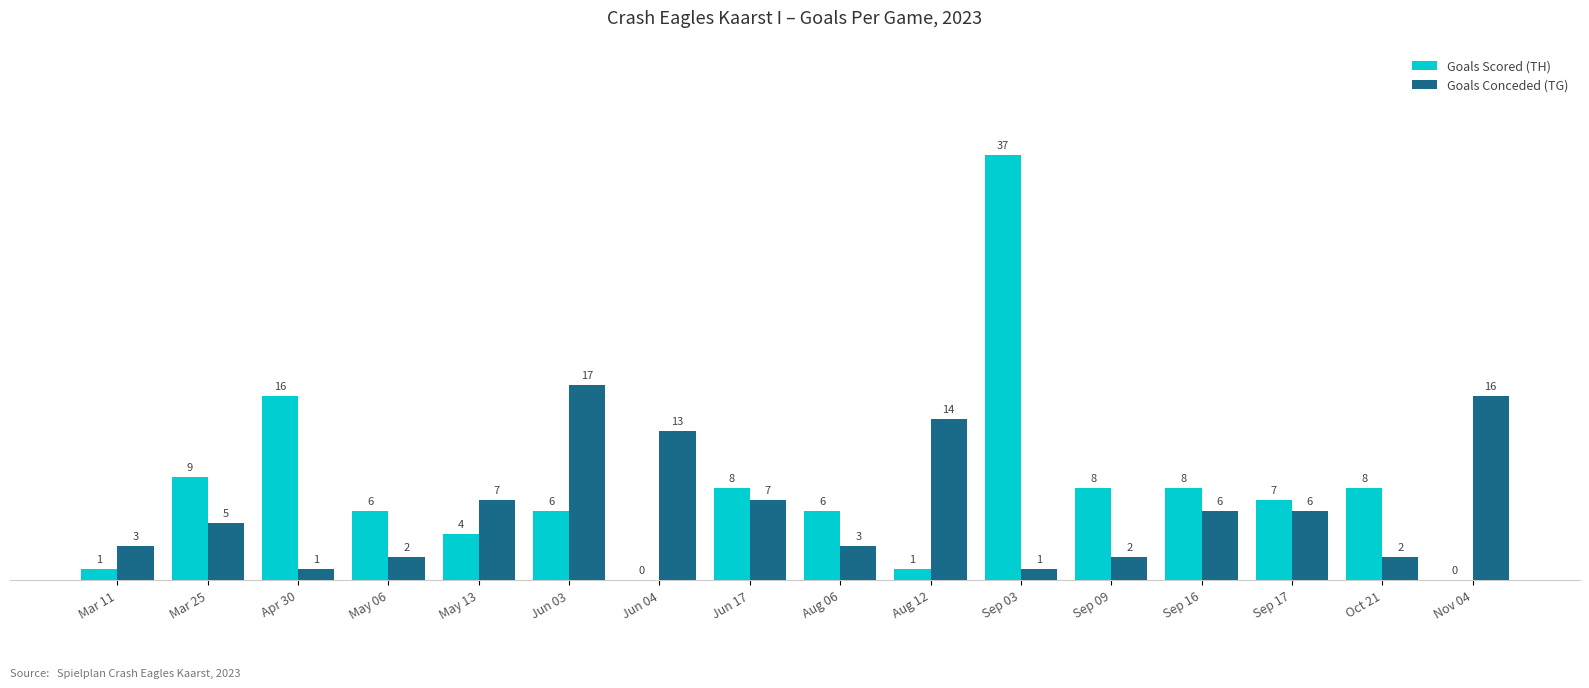

Are the bars horizontal?

No